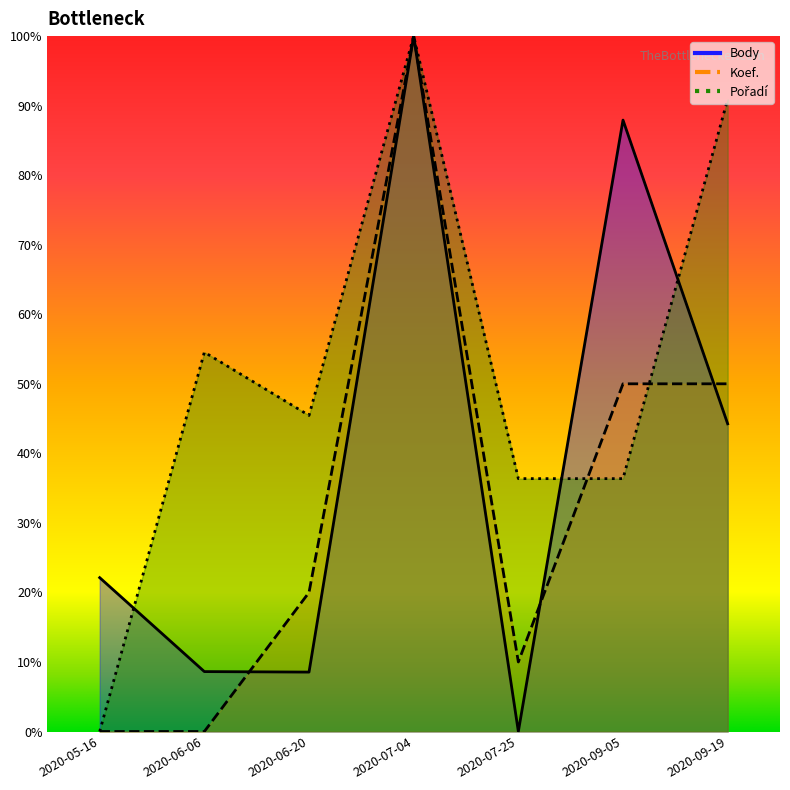

Which series changed the most between 2020-07-04 and 2020-07-25?

Body